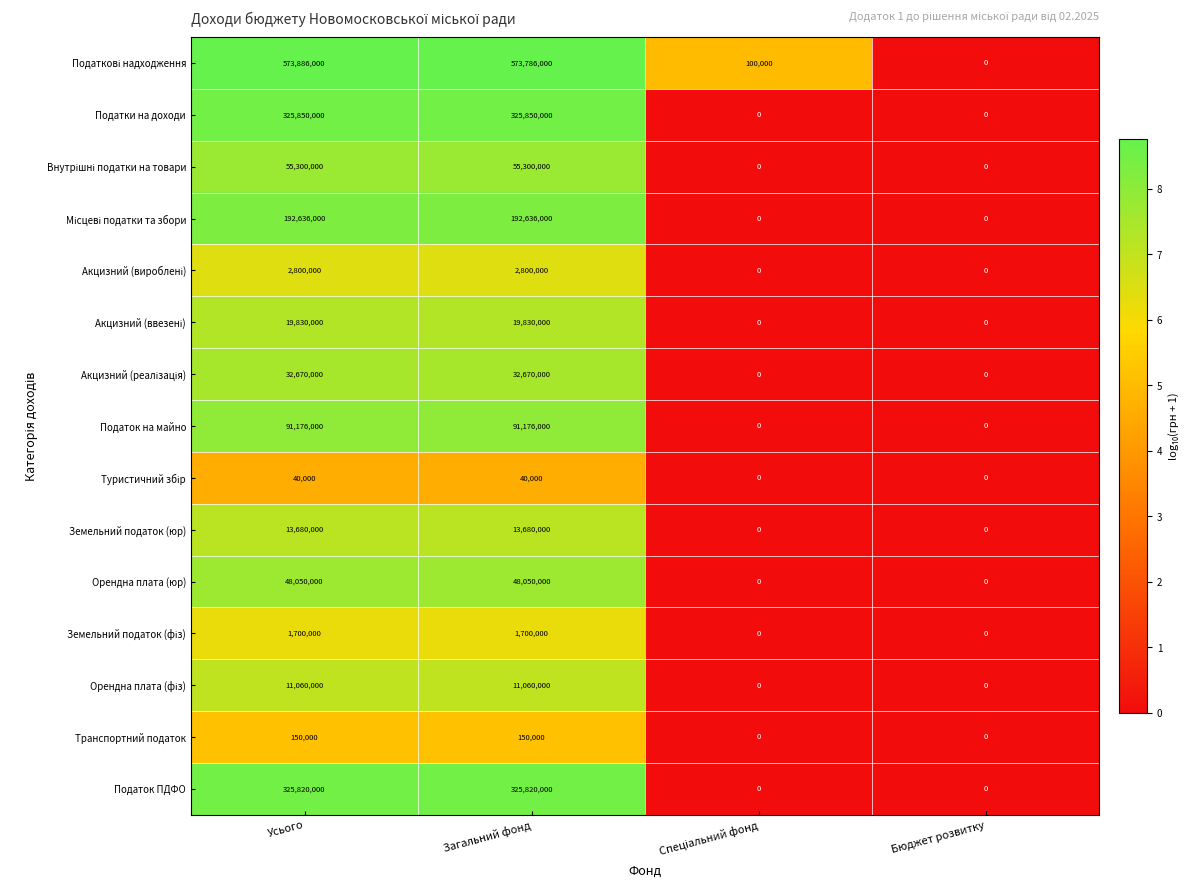

What is the total value across all series at Усього?

1694648000